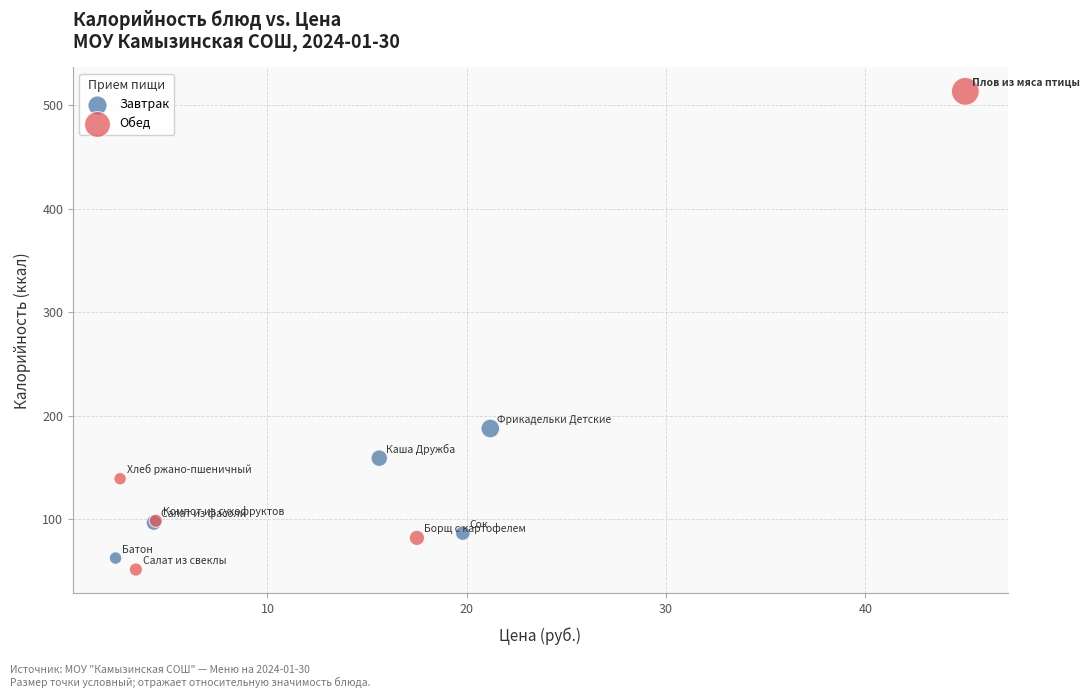

Which series reaches the minimum Y coordinate?

Обед